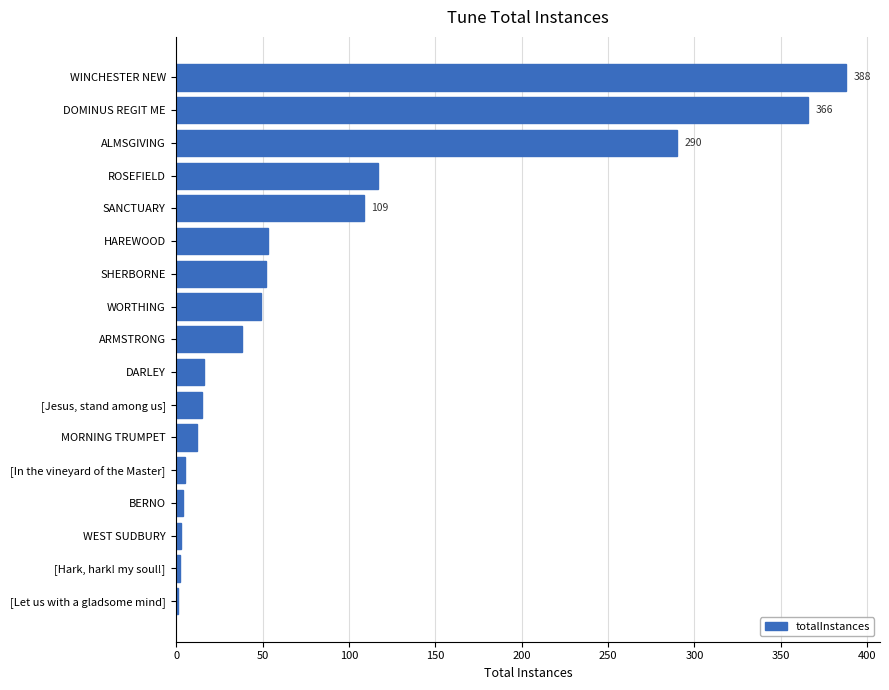

What is the maximum value shown in the chart?

388